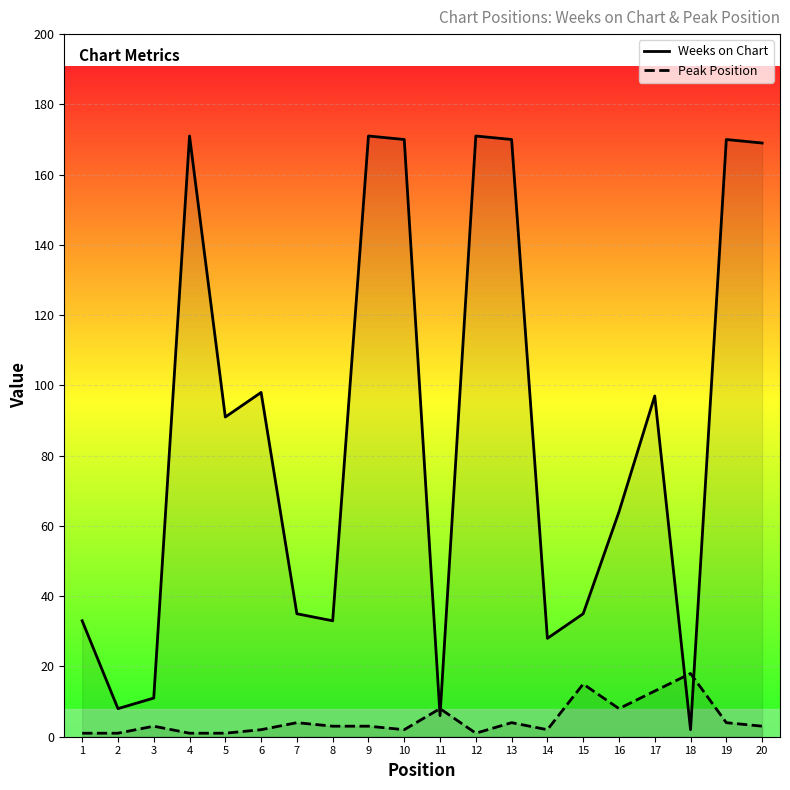

How many interior local valleys does the Weeks on Chart series have?

6